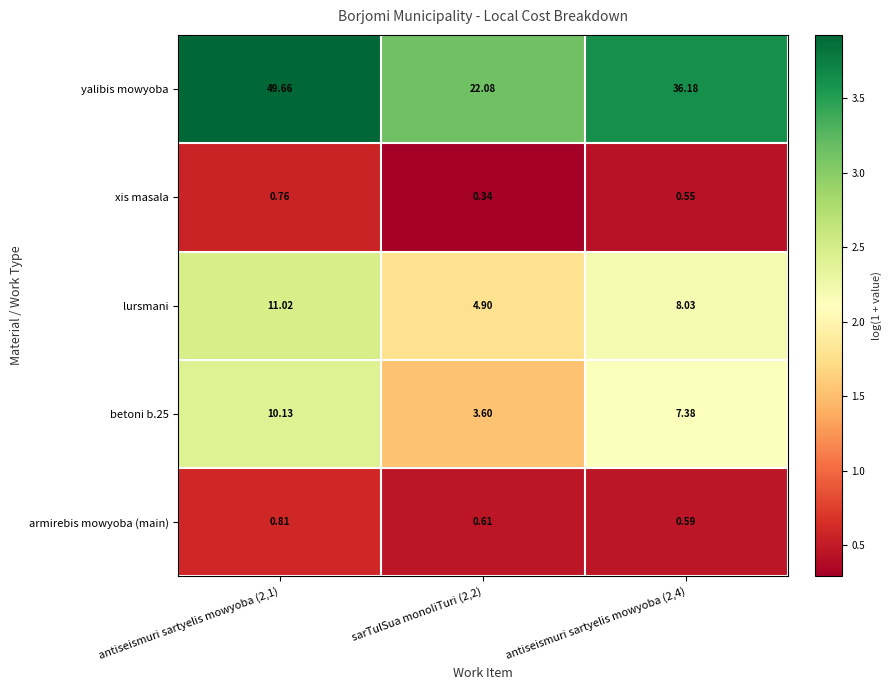

Which series changed the most between antiseismuri sartyelis mowyoba (2,1) and sarTulSua monoliTuri (2,2)?

yalibis mowyoba